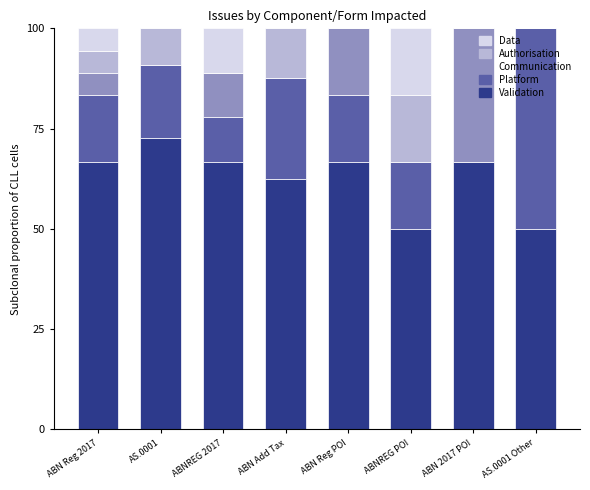

What are all the series names shown in the legend?

Data, Authorisation, Communication, Platform, Validation